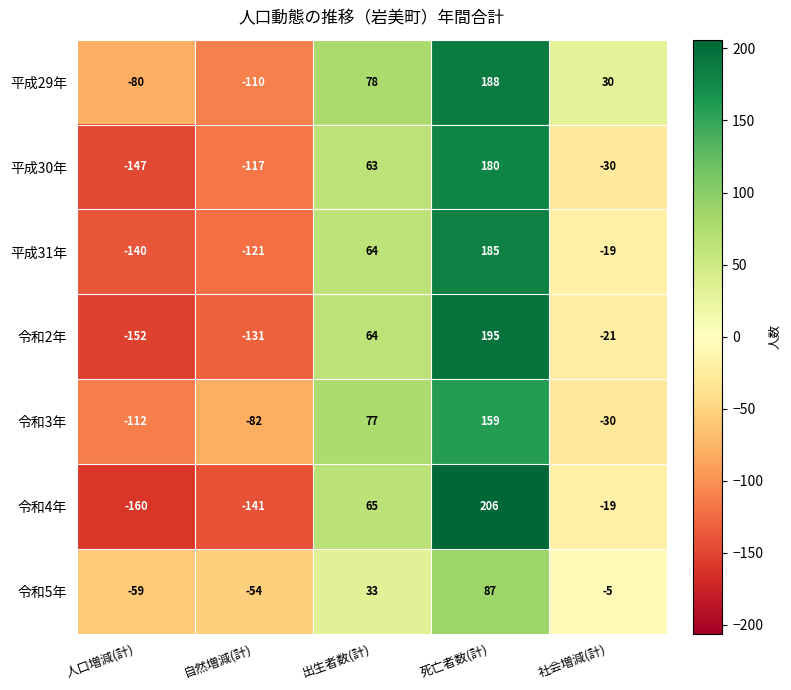

Where does the 令和5年 series first go above -5?

出生者数(計)